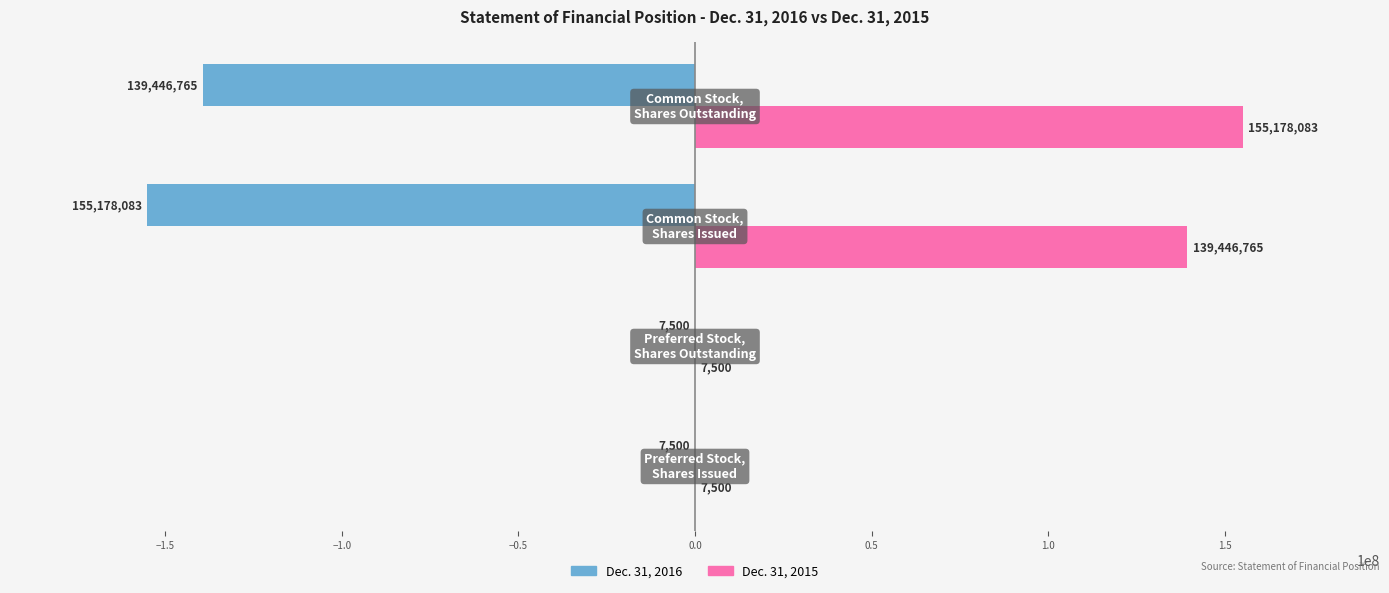

How many series are shown in this chart?

2